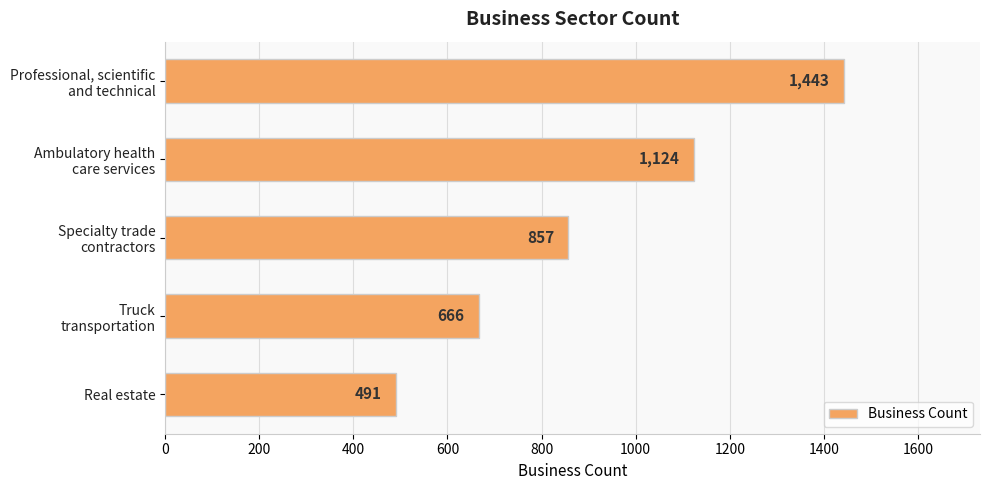

What is the difference between the second highest and second lowest values?

458